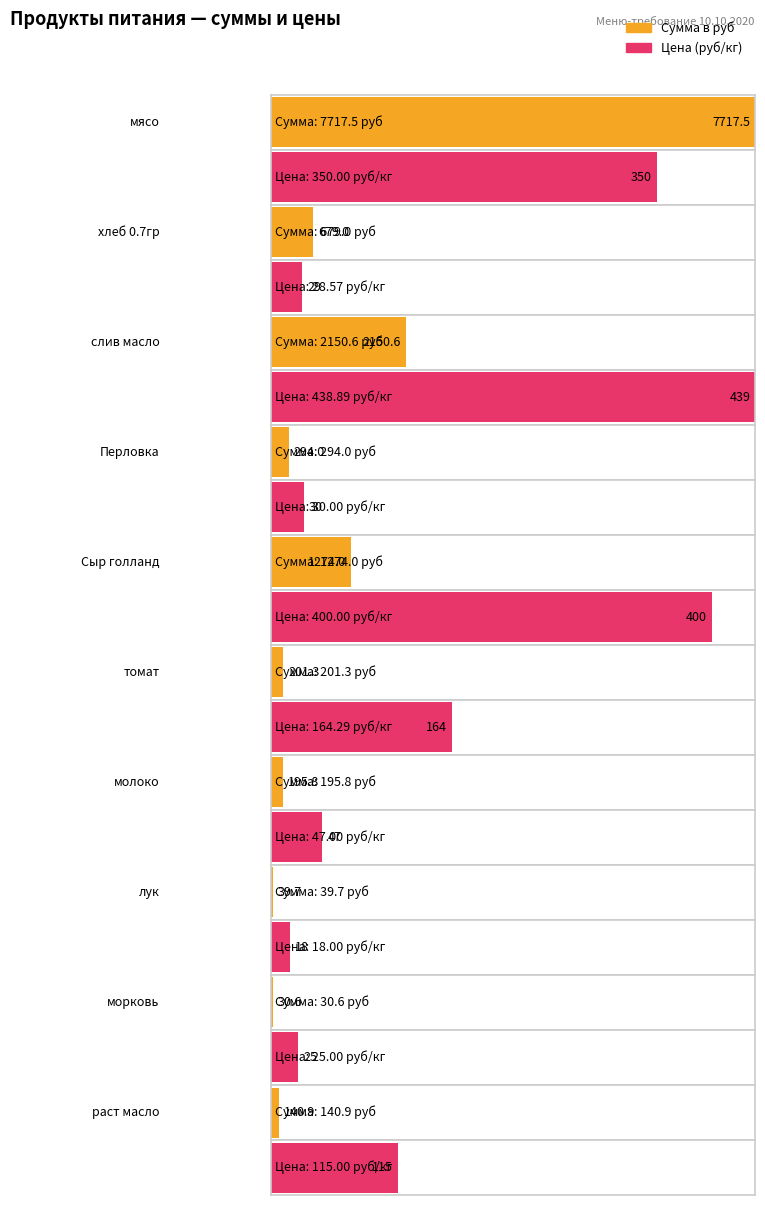

What are all the series names shown in the legend?

Сумма в руб, Цена